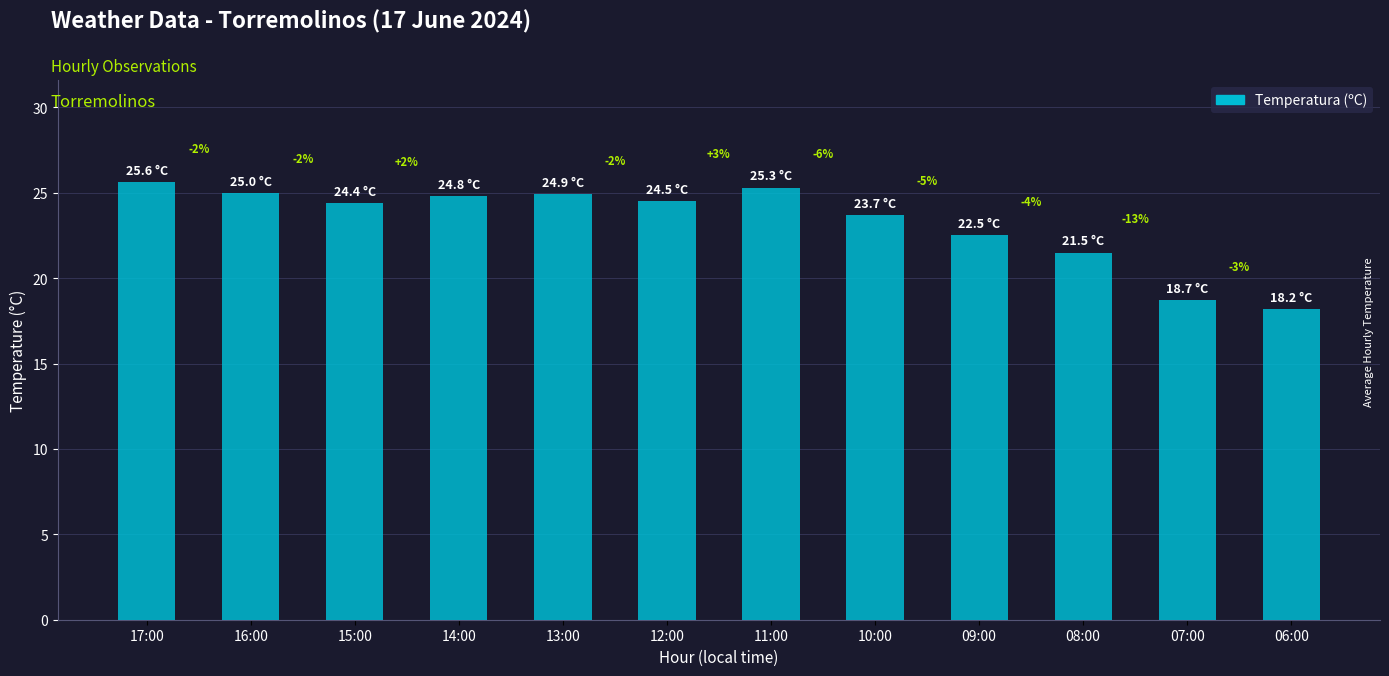

Are the bars horizontal?

No